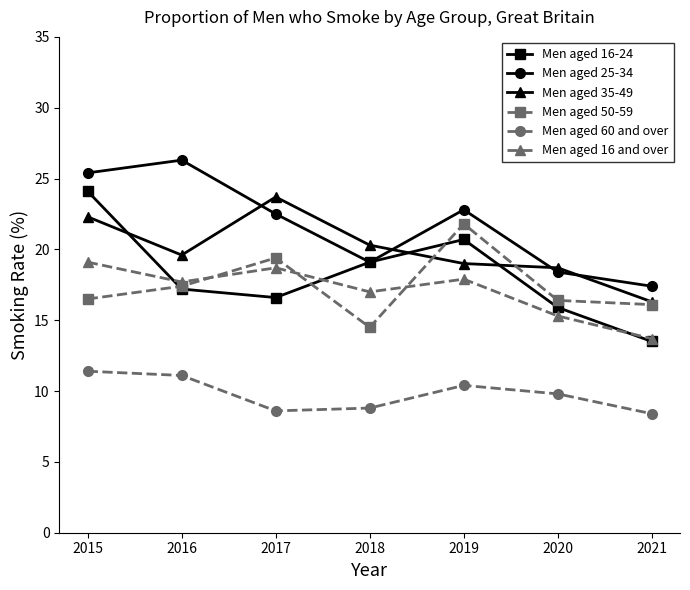

What is the difference between the highest and lowest values at 2017?

15.1